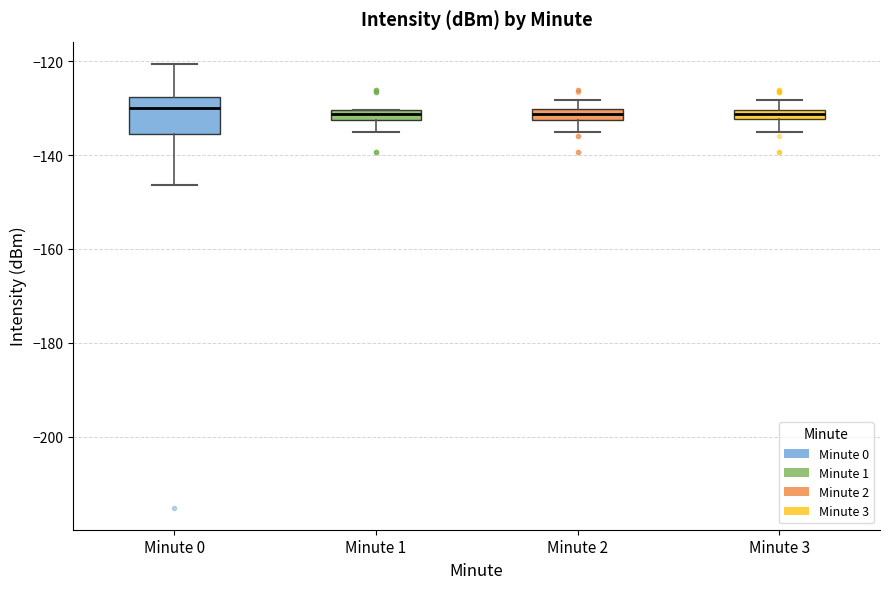

Where is the upper edge of the box for Minute 2 on the y-axis? The values are not printed on the chart, so give them approximately, as read against the axis.

-130